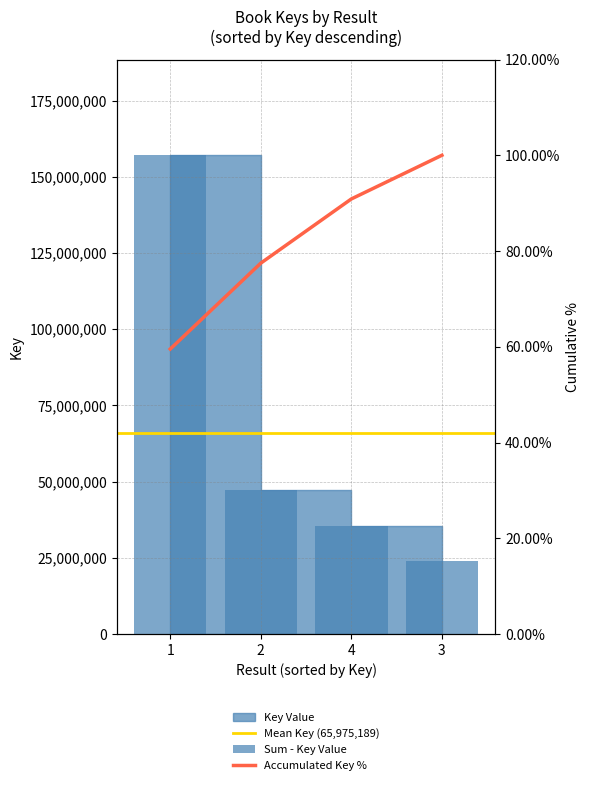

What is the difference between the maximum and minimum values in the Sum - Key Value series?

132994557